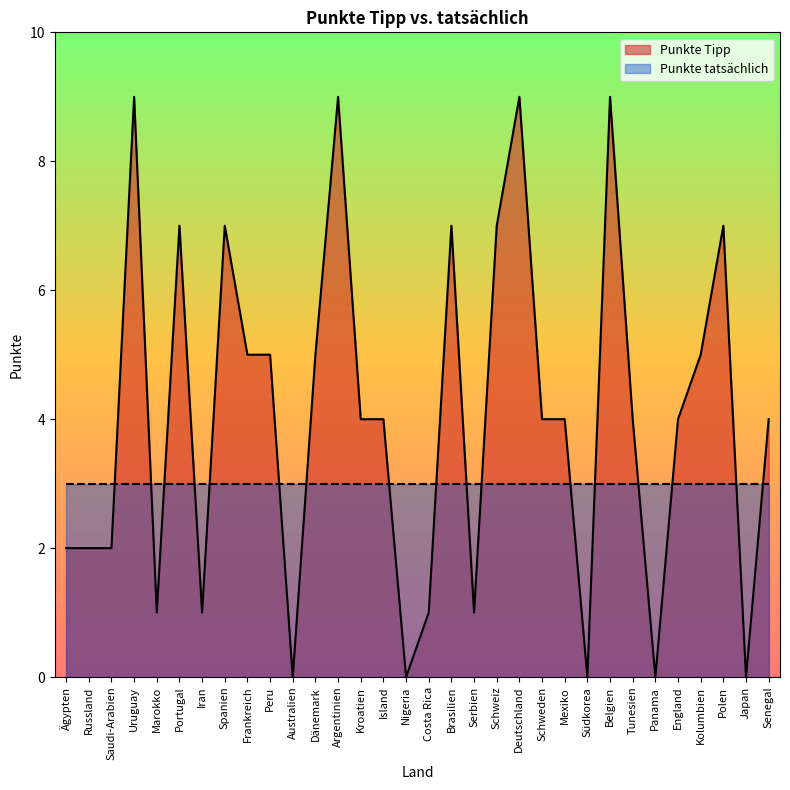

What is the label of the 1st point from the right?

Senegal